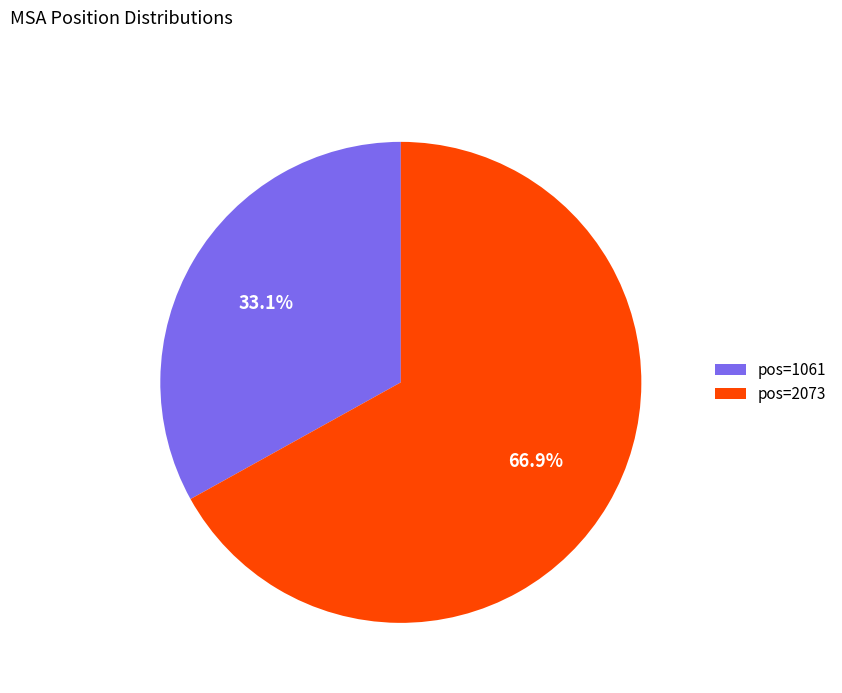

Which category has the biggest portion of the pie?

pos=2073